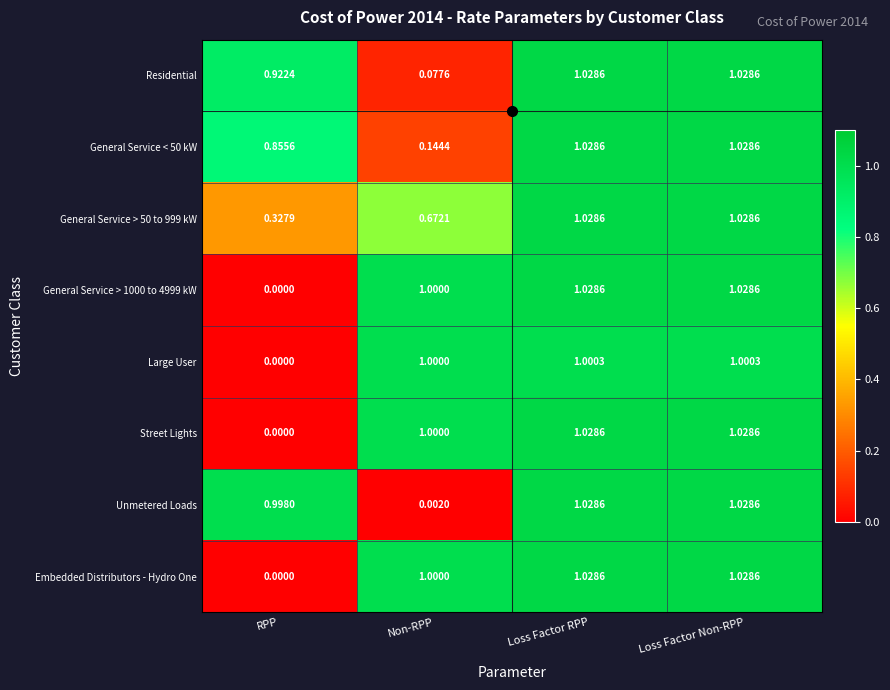

Which category has the lowest value in the Unmetered Loads series?

Non-RPP